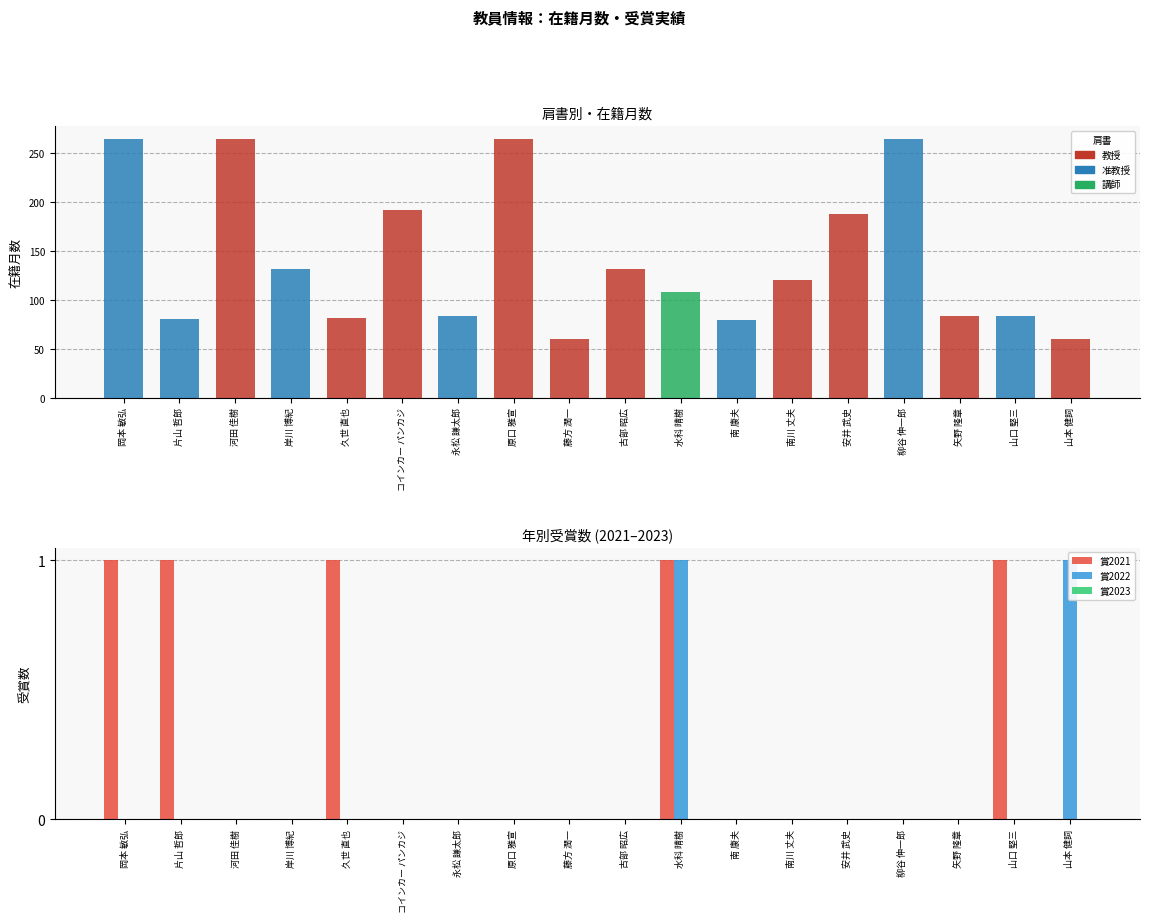

How many data points does each series have?

18